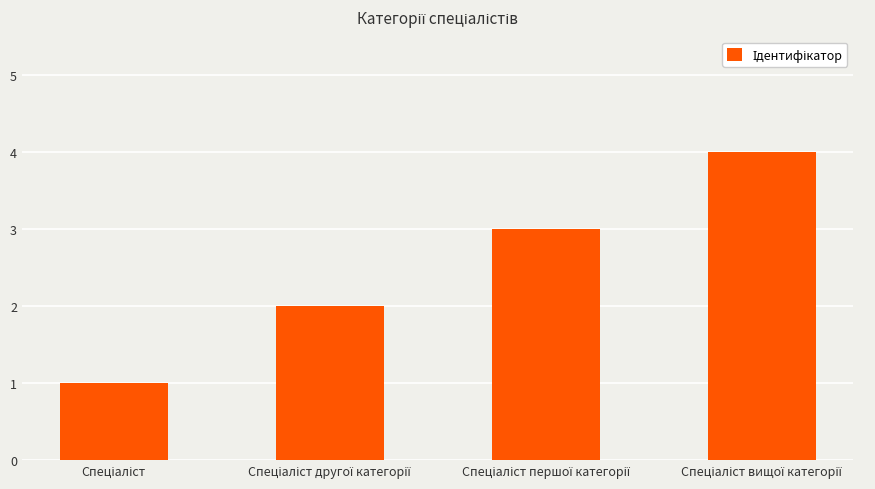

Does the chart contain any negative values?

No